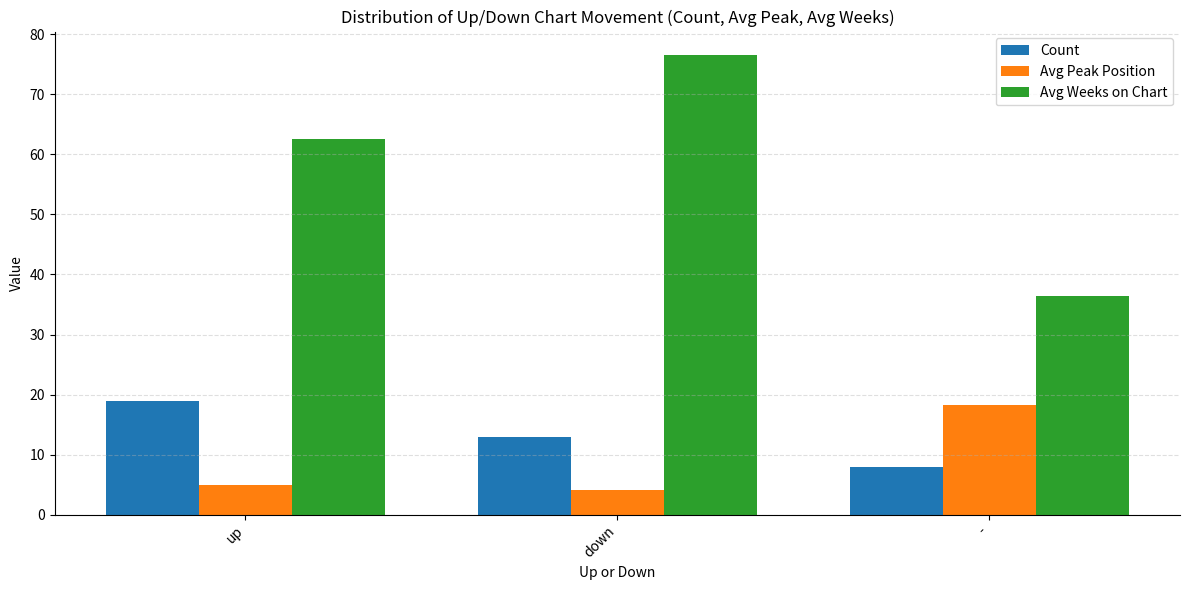

Which category has the highest value across all series?

down